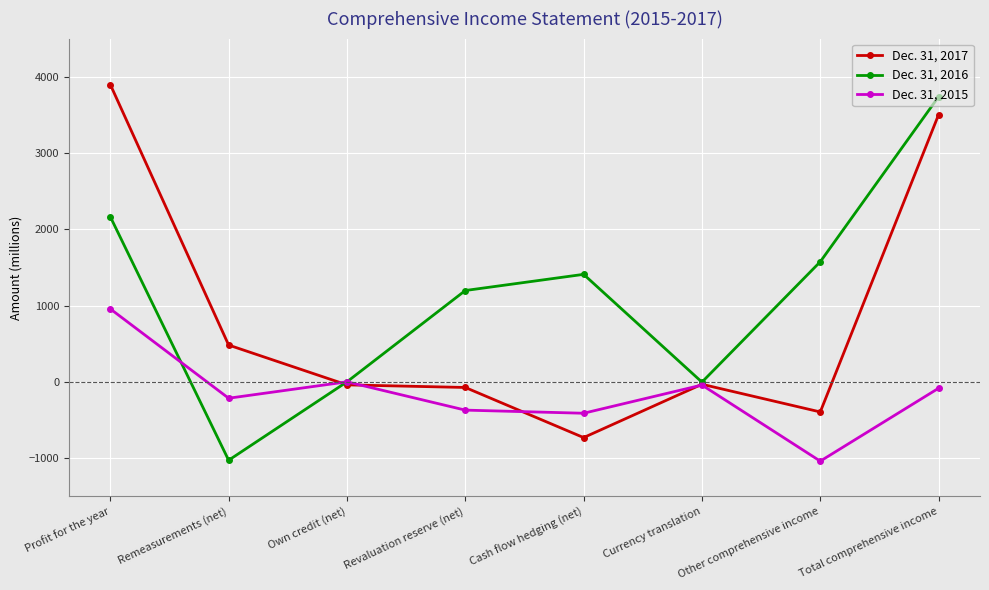

Where is the first local maximum for Dec. 31, 2015?

Own credit (net)